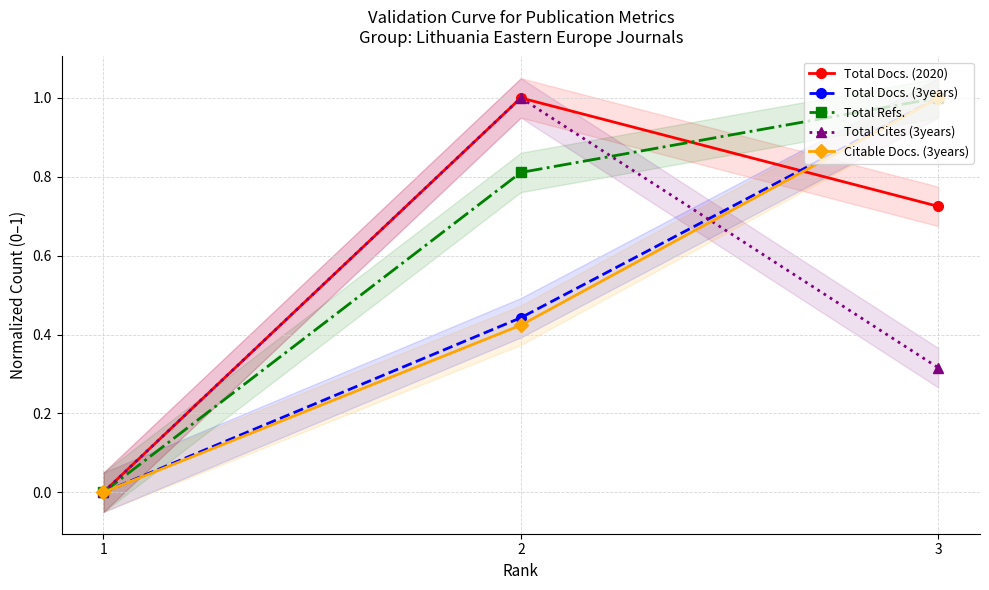

What is the sum of all Total Cites (3years) values?

1.3